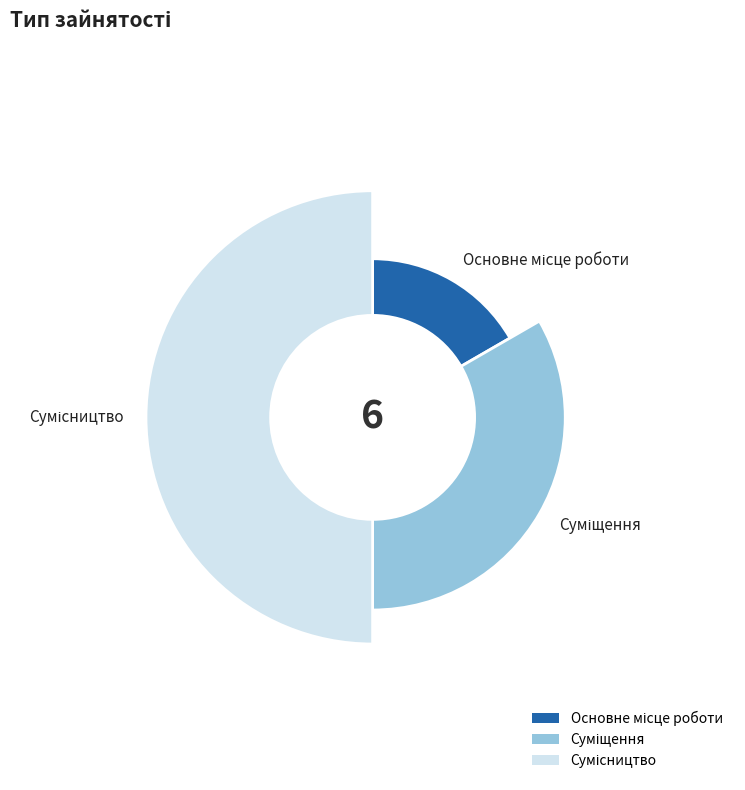

Does Сумісництво represent more than half of the total?

No